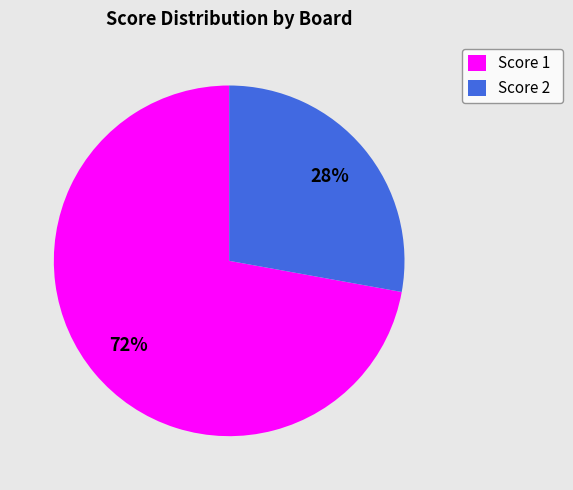

What is the ratio of the value at Score 2 to the value at Score 1?

0.4